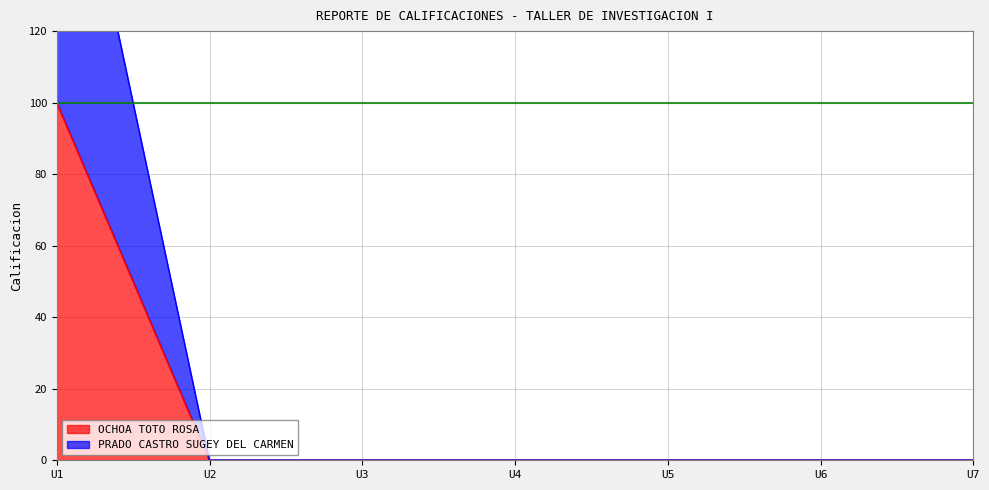

Does the chart have visible grid lines?

Yes